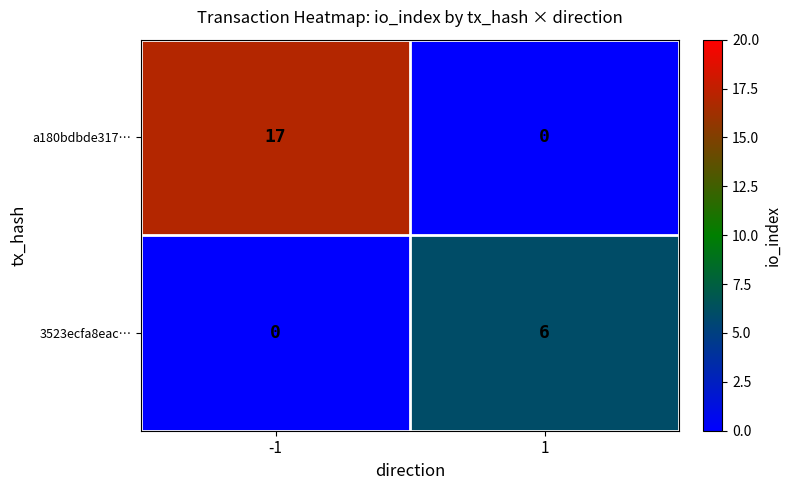

What is the approximate value of 3523ecfa8eac… at 1?

6